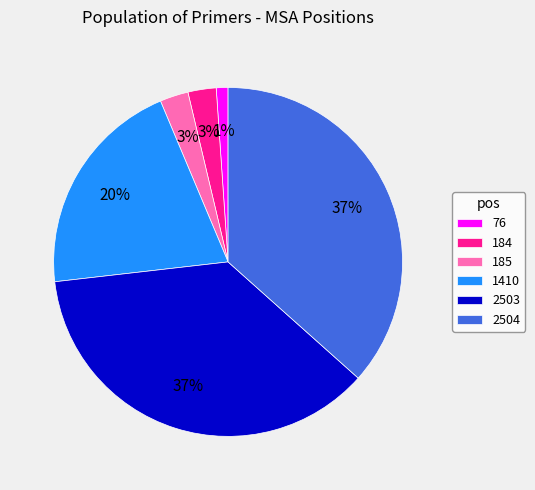

Do 76 and 2504 together represent more than half of the pie?

No